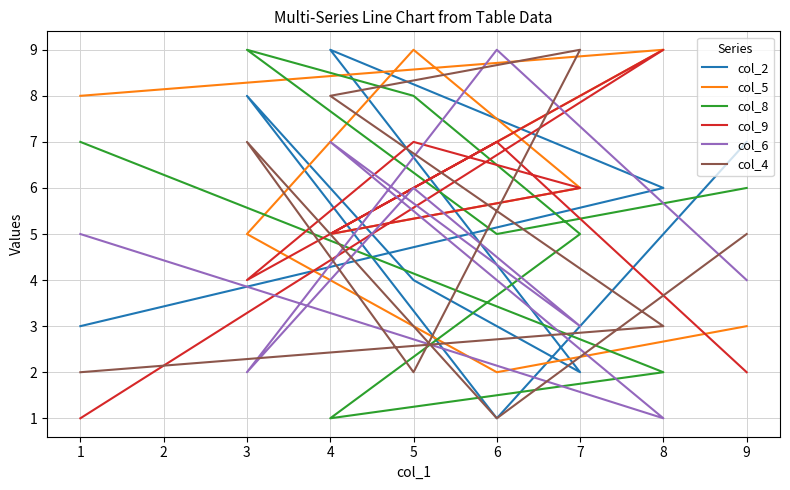

What is the difference between the second highest and second lowest values in the col_4 series?

6